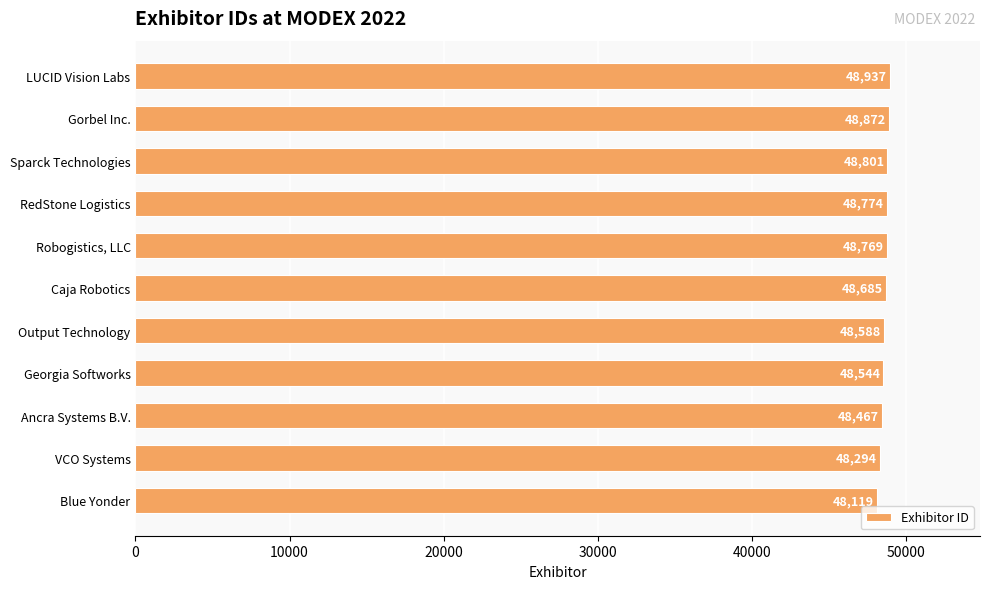

Rank the categories by value from lowest to highest.

Blue Yonder, VCO Systems, Ancra Systems B.V., Georgia Softworks, Output Technology, Caja Robotics, Robogistics, LLC, RedStone Logistics, Sparck Technologies, Gorbel Inc., LUCID Vision Labs